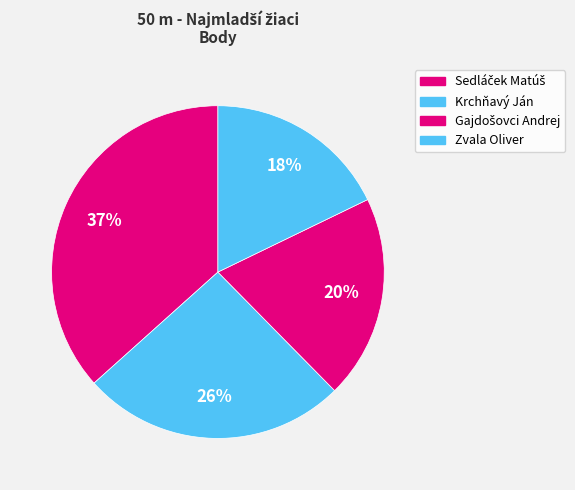

Count the number of slices in the pie.

4